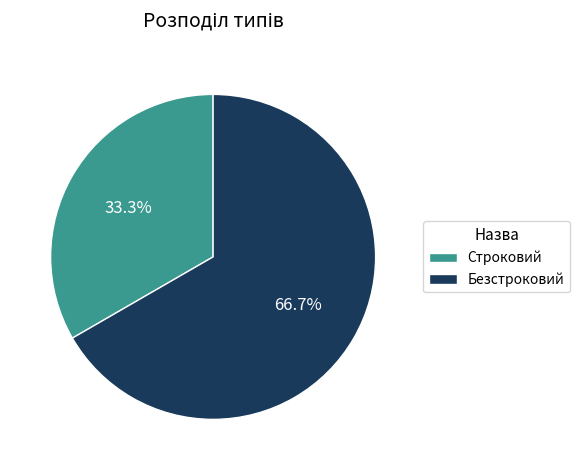

Between Безстроковий and Строковий, which is larger?

Безстроковий